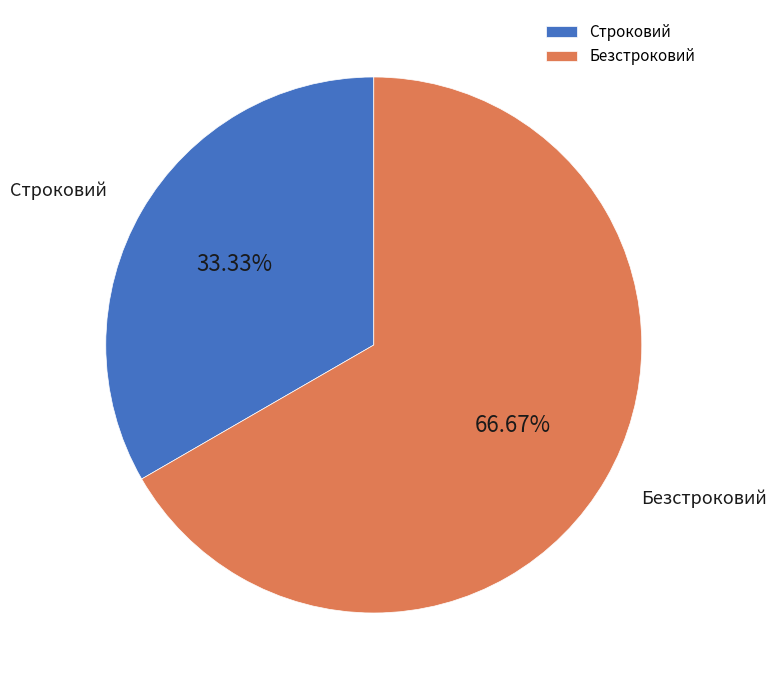

Which category has the smallest portion of the pie?

Строковий